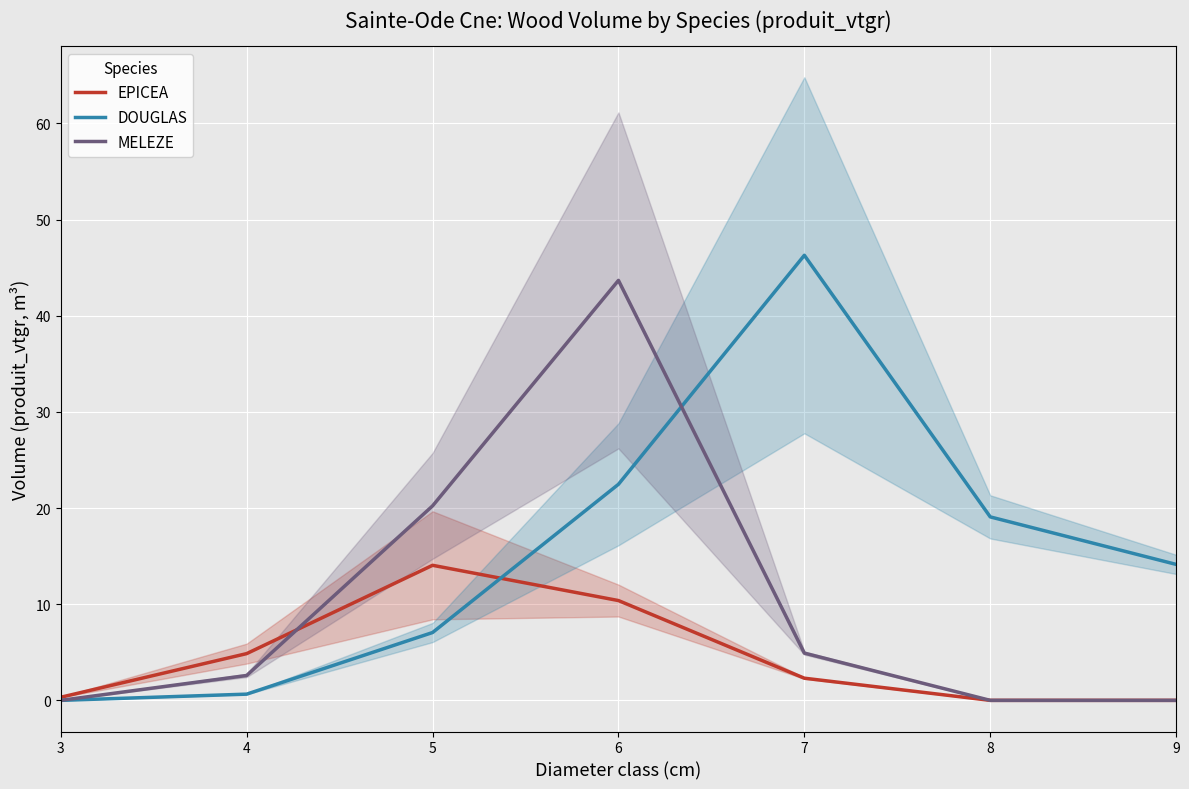

True or false: DOUGLAS has more than 1 points higher than both neighbors.

False